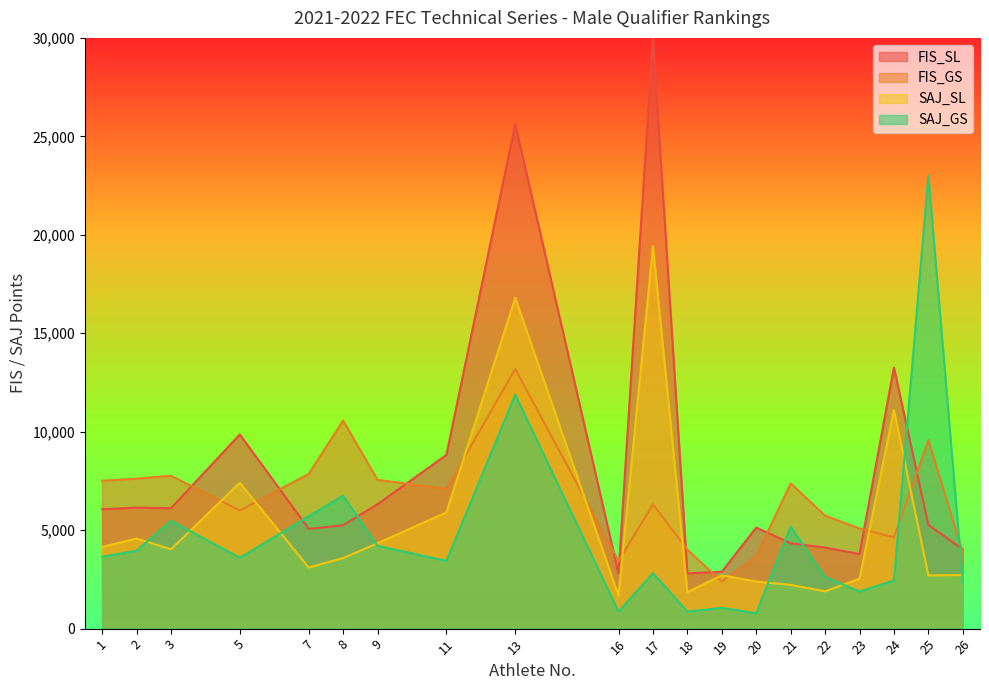

At which label is FIS_GS closest to 7789?

3